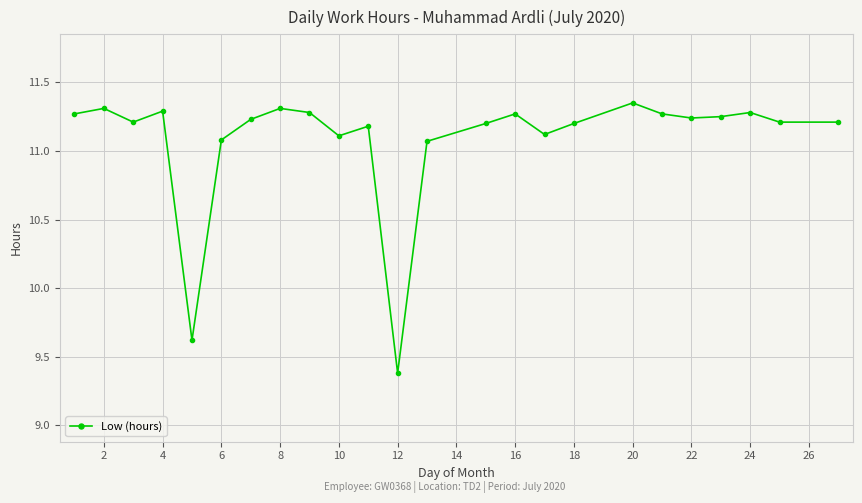

True or false: the data has more than 0 interior local peaks.

True